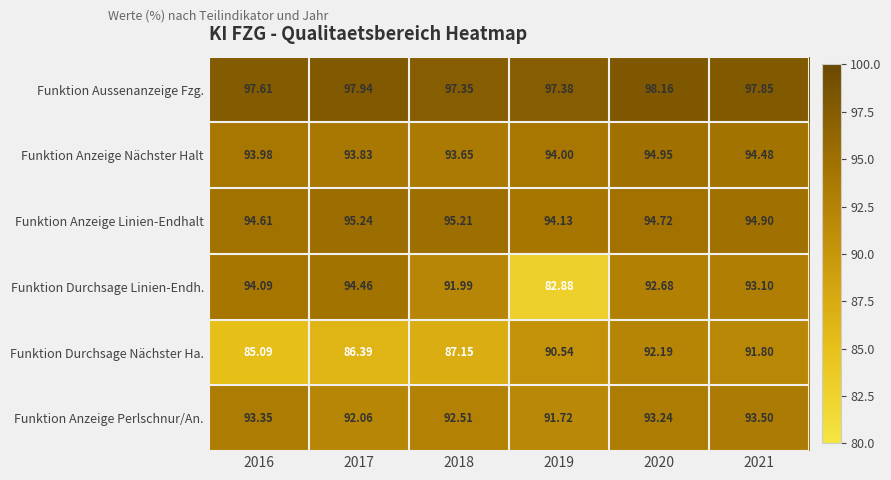

Count the number of categories in the chart.

6